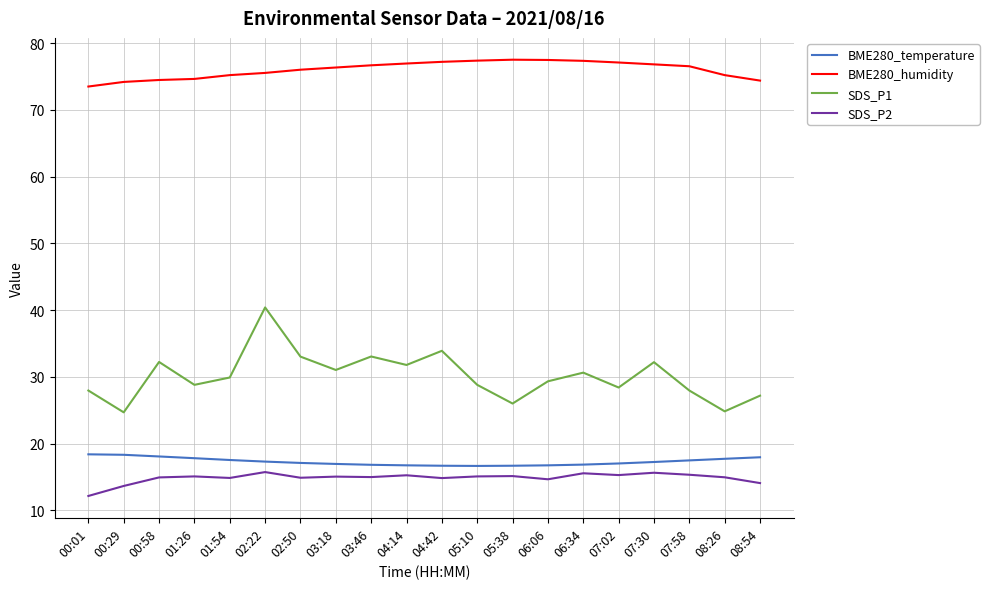

At which category is the sum across all series the highest?

02:22